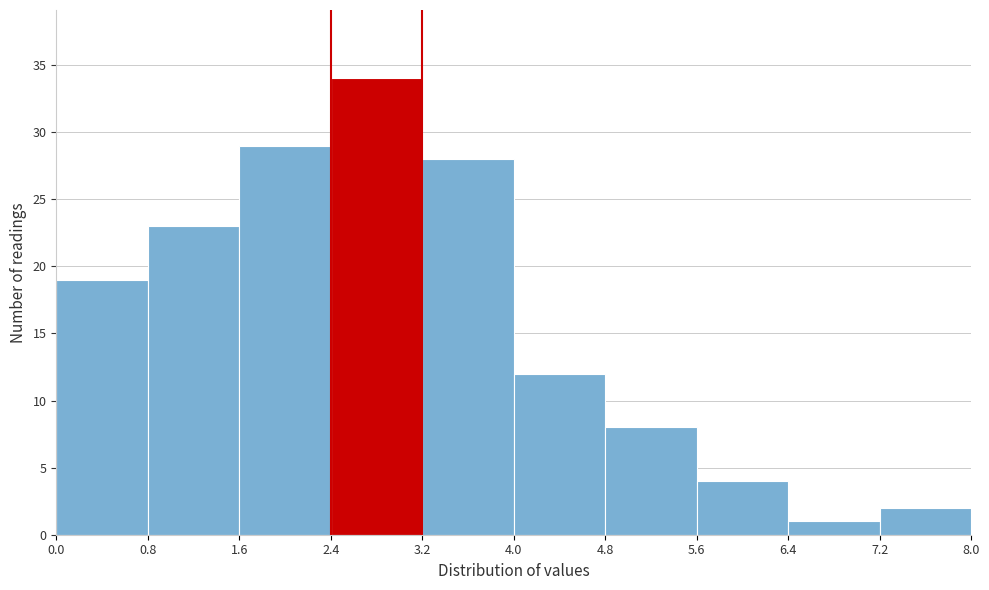

Reading left to right, transcribe this chart: for each bar, give the range it covers on the x-axis and its height. The values are not printed on the chart, so give them approximately, as read against the axis.

0.0 to 0.8: 19
0.8 to 1.6: 23
1.6 to 2.4: 29
2.4 to 3.2: 34
3.2 to 4.0: 28
4.0 to 4.8: 12
4.8 to 5.6: 8
5.6 to 6.4: 4
6.4 to 7.2: 1
7.2 to 8.0: 2